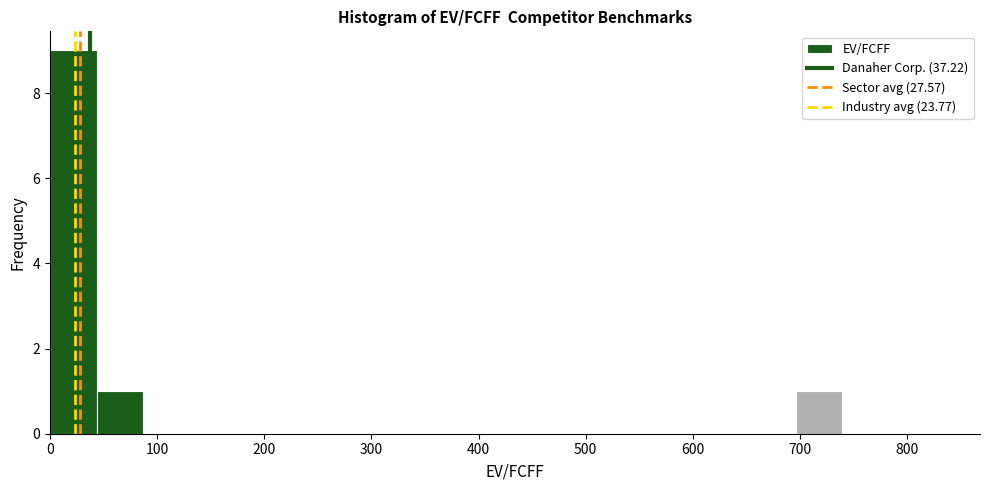

What is the height of the bar covering 700 to 740 on the x-axis? Neither the bar edges nor the heights are printed on the chart, so give them approximately, as read against the axes.

1